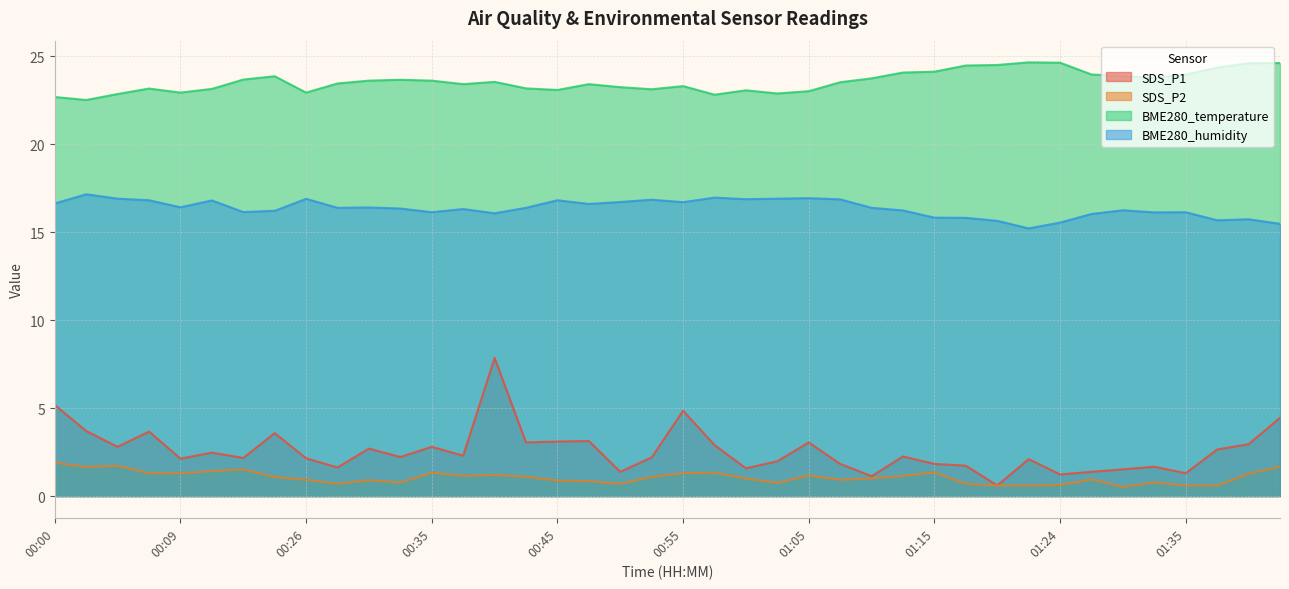

In SDS_P1, how many points are higher than both neighbors (excluding endpoints)?

12